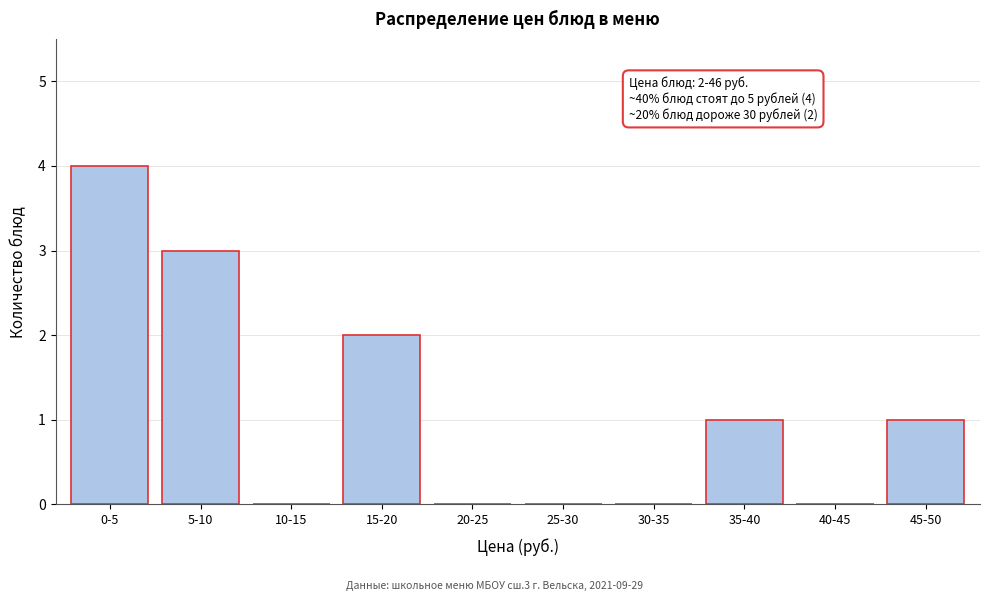

Reading right to left, extract all data points from this chart.

45-50=1	40-45=0	35-40=1	30-35=0	25-30=0	20-25=0	15-20=2	10-15=0	5-10=3	0-5=4